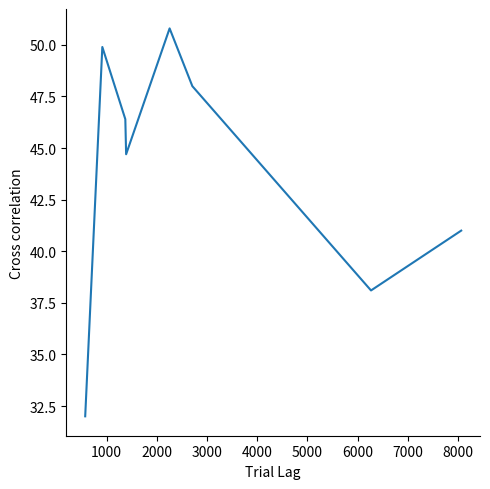

What is the difference between the second highest and second lowest values?

11.8